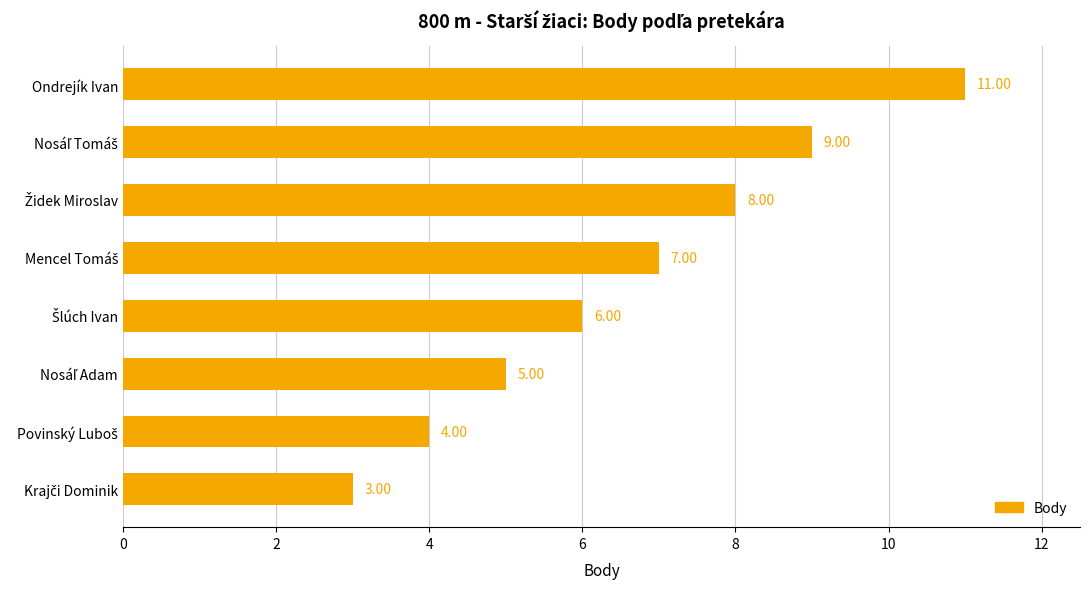

At which category does the chart reach its peak across all series?

Ondrejík Ivan